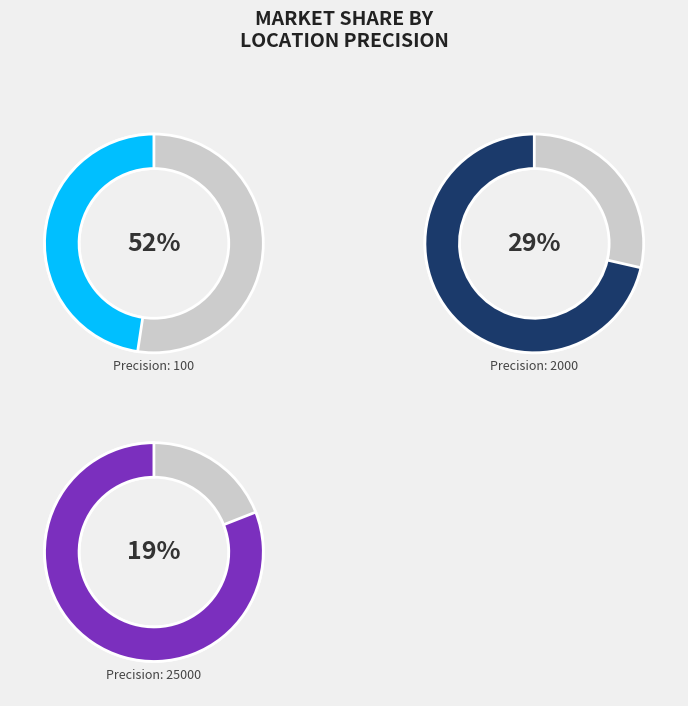

Rank the categories by value from lowest to highest.

25000, 2000, 100